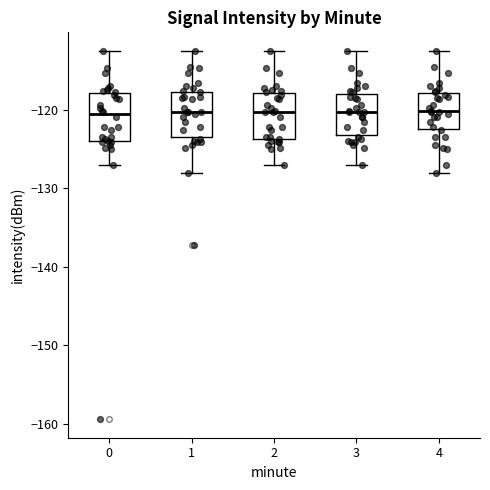

Where does the lower whisker of the box at x = 2 end on the y-axis? The values are not printed on the chart, so give them approximately, as read against the axis.

-127